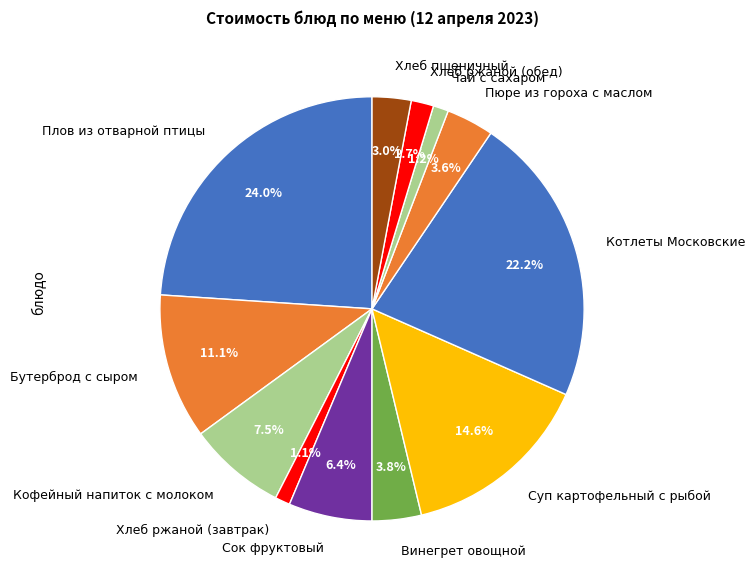

Count the number of slices in the pie.

12